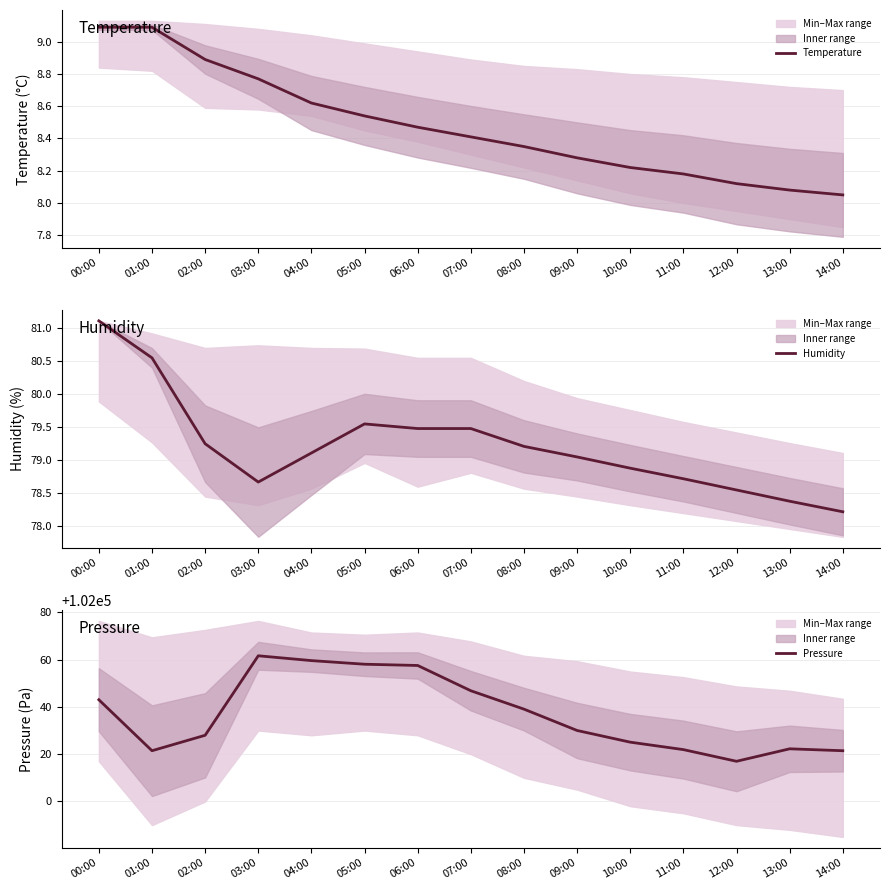

What is the value of the Pressure point at the 8th from the left?

102046.8